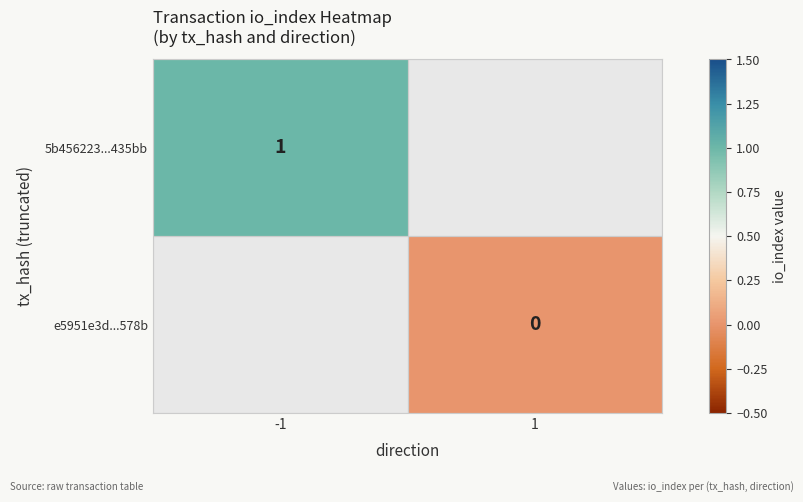

The value of 5b456223...435bb at -1 is 1. True or false?

True